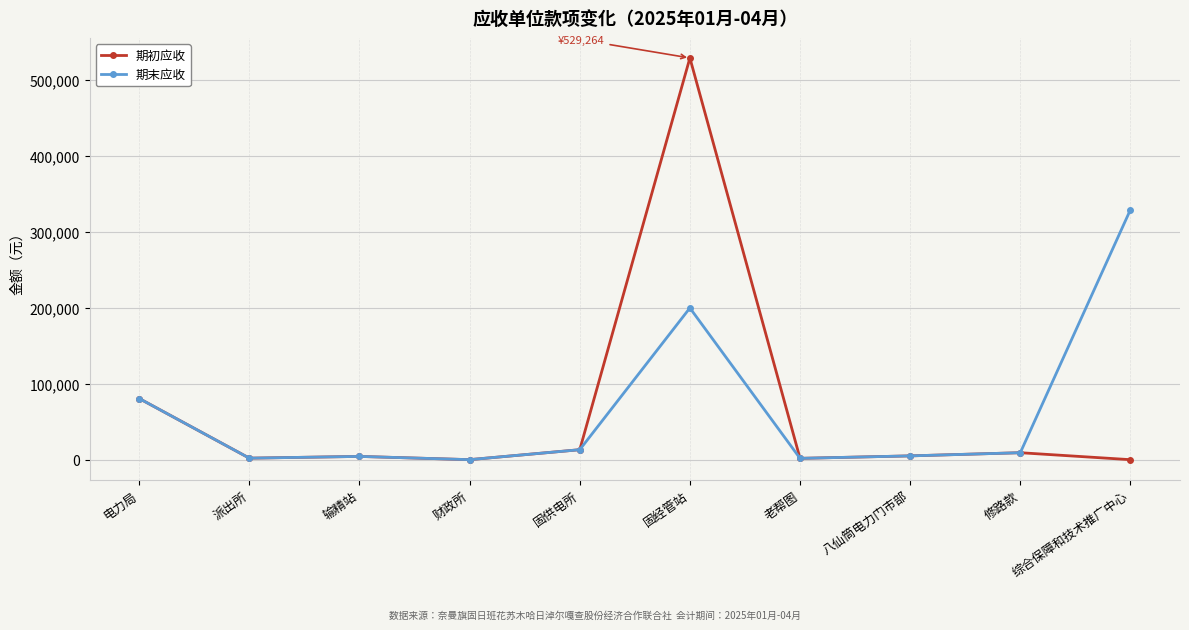

How many lines are shown in the chart?

2